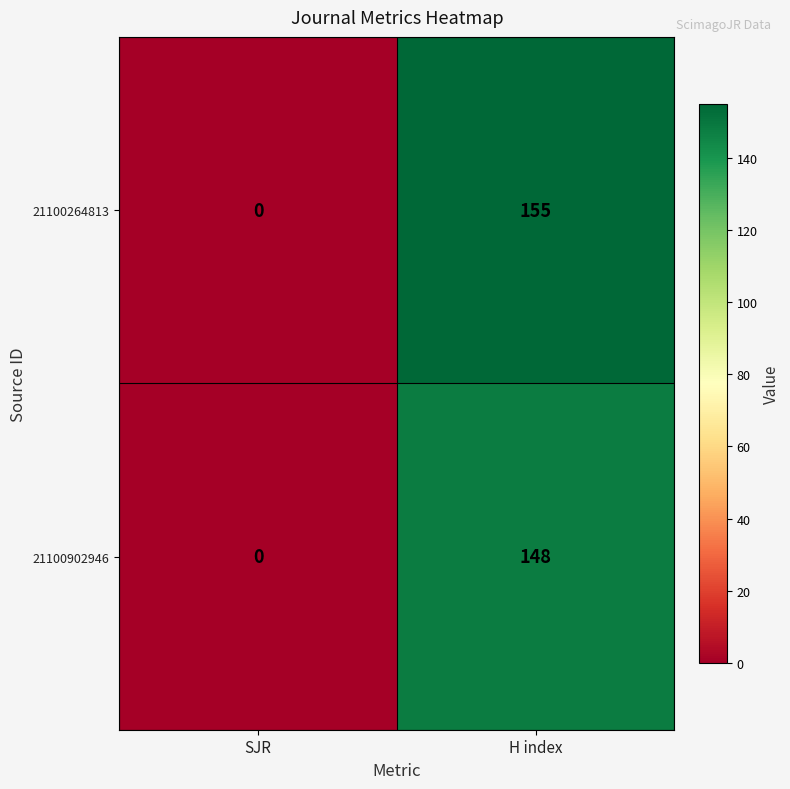

Rank the series by their average value, from highest to lowest.

21100264813, 21100902946